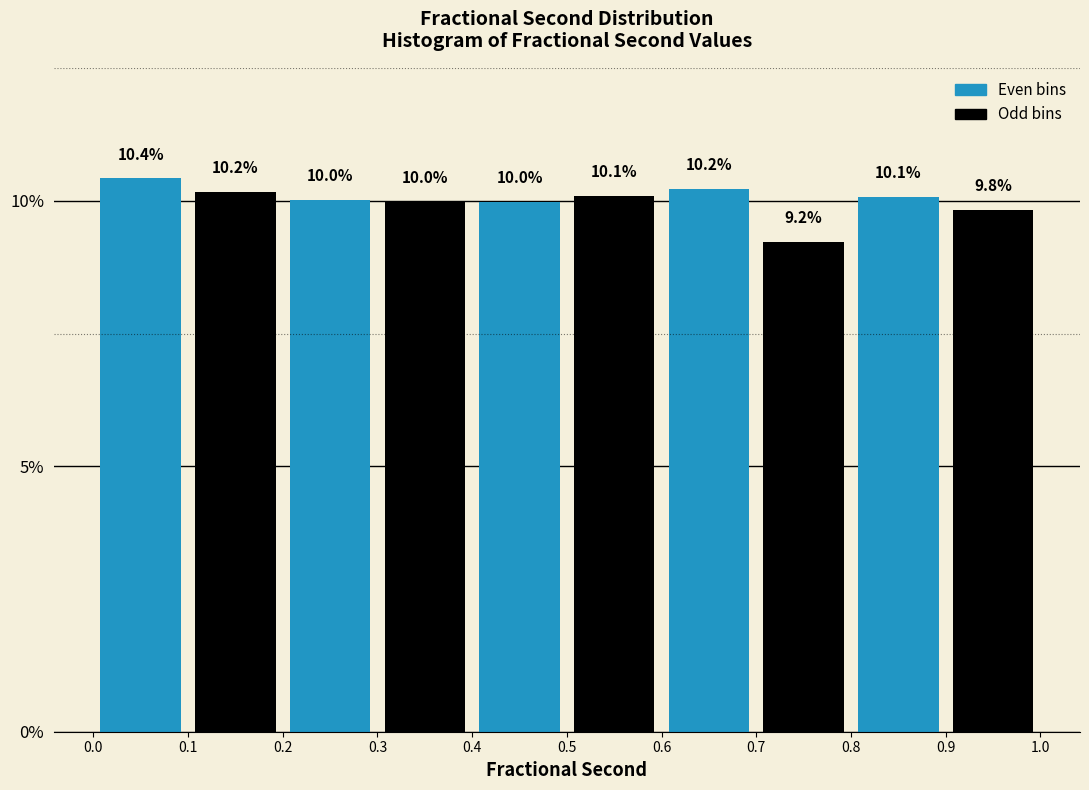

Over which range of the x-axis is the bar tallest?

0.0 to 0.1